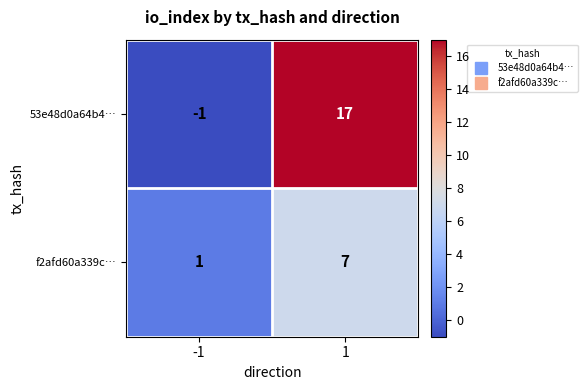

What is the difference between the highest and lowest values at 1?

10